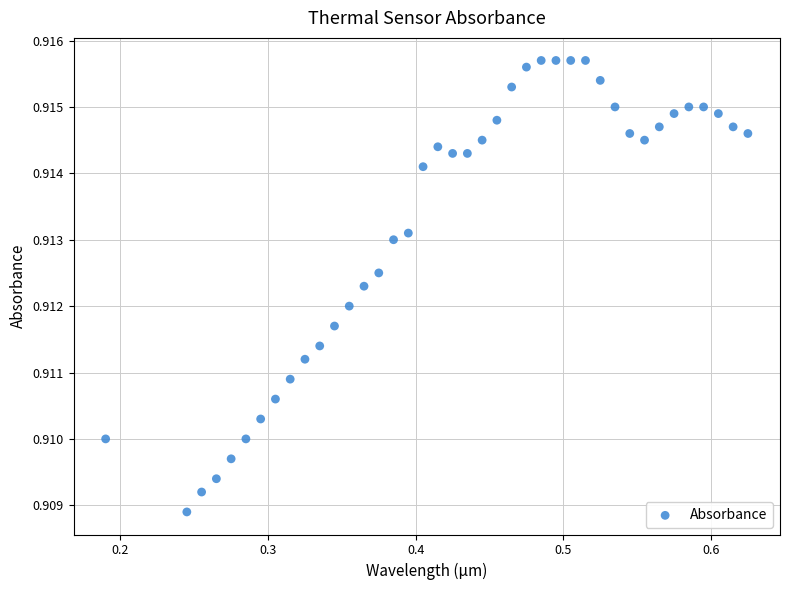

What is the range of X values (max minus min)?

0.4